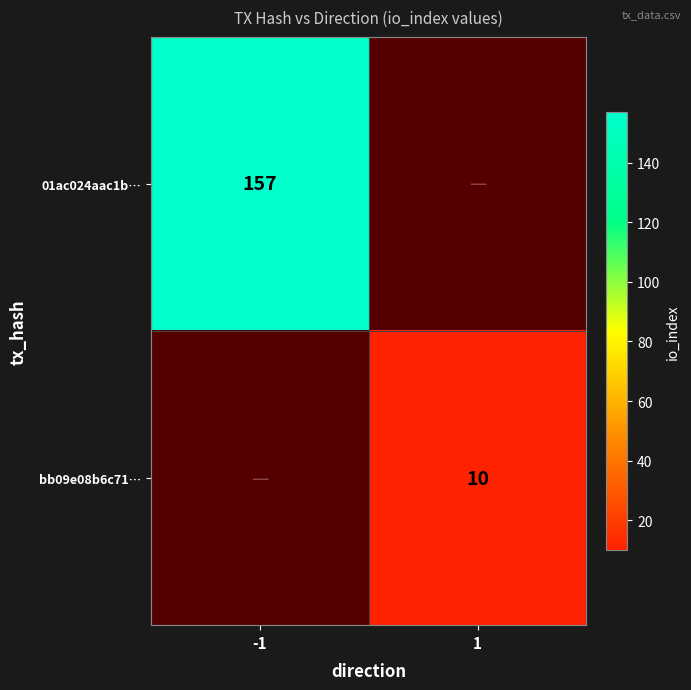

Is the value of 01ac024aac1b… at -1 greater than the value of bb09e08b6c71… at 1?

Yes